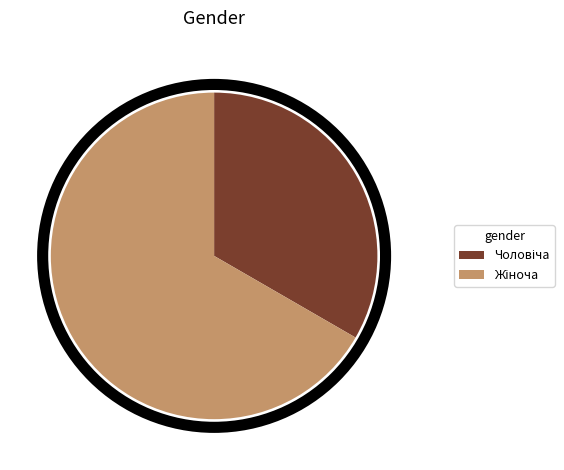

Does any single category account for the majority?

Yes